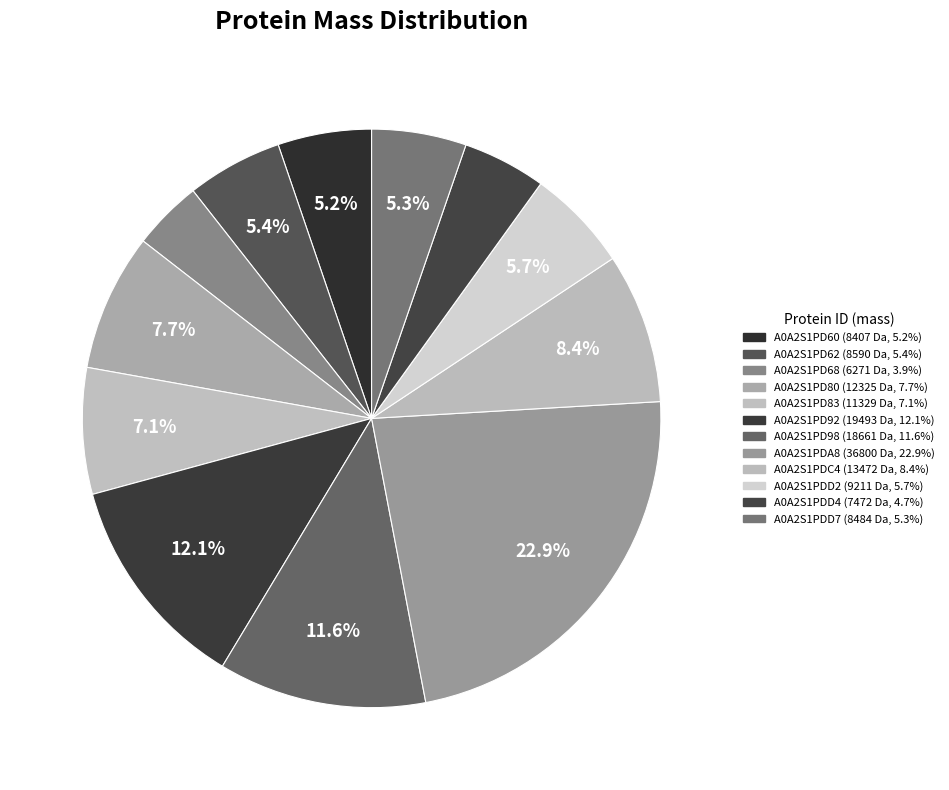

True or false: A0A2S1PD83 accounts for 1% of the total.

False